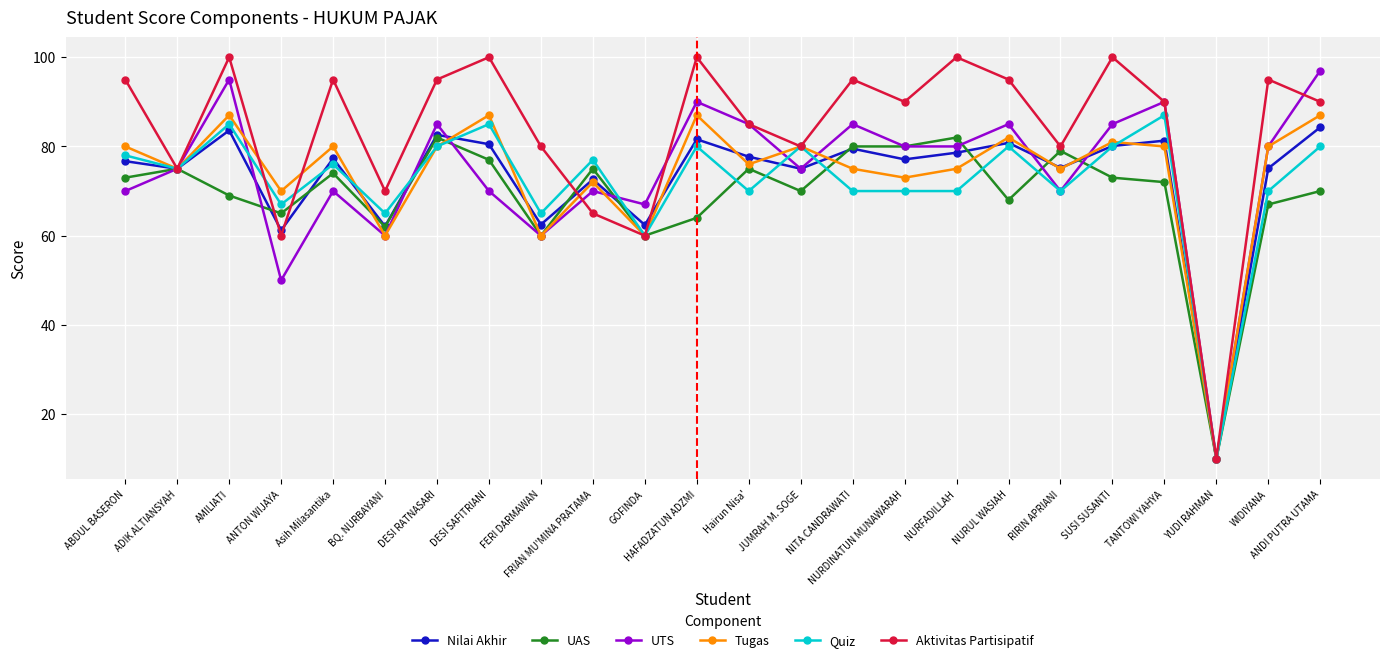

True or false: UAS has a value of 64.0 at HAFADZATUN ADZMI.

True